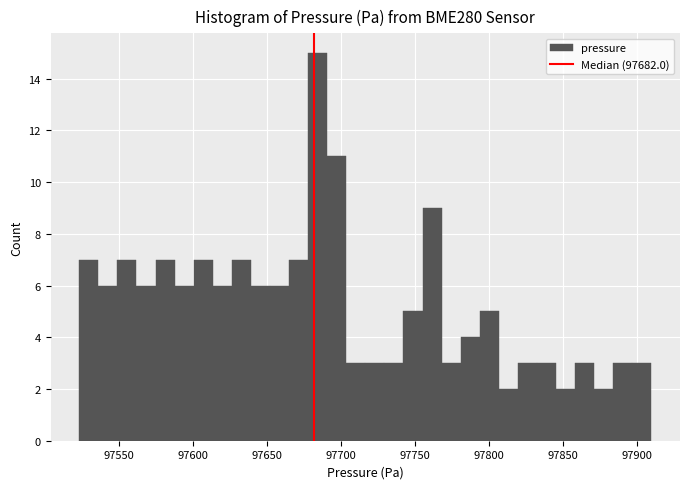

Read against the x-axis, roughly where is the centre of the tallest bar?

97685